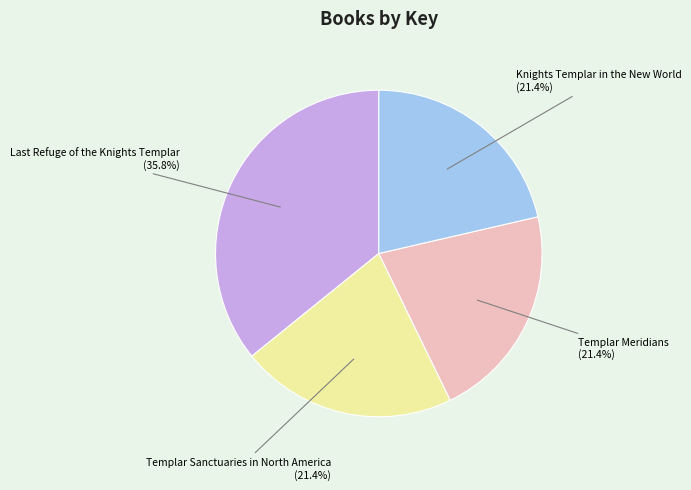

To the nearest percent, what is the average slice percentage?

25%